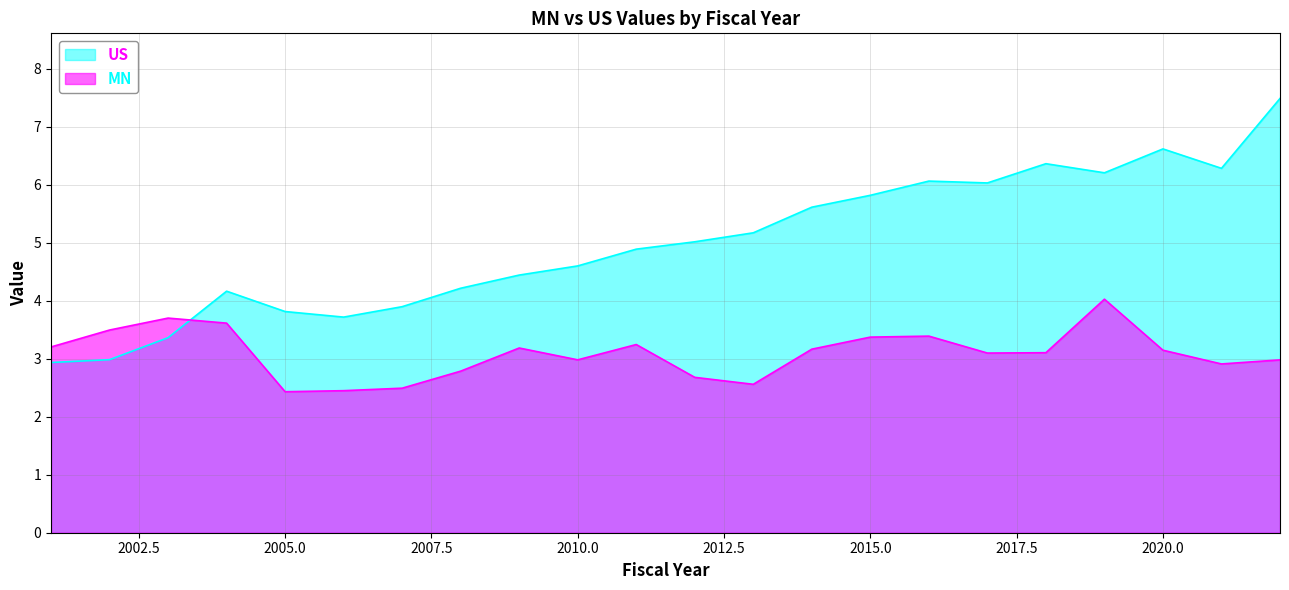

What is the total value across all series at 2006?

6.2